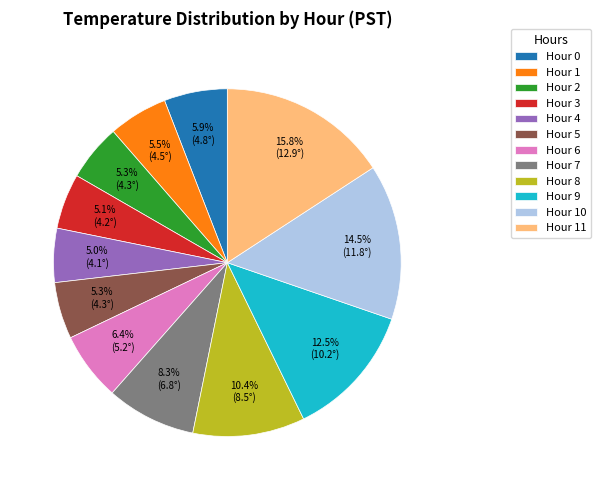

How many slices are in this pie chart?

12